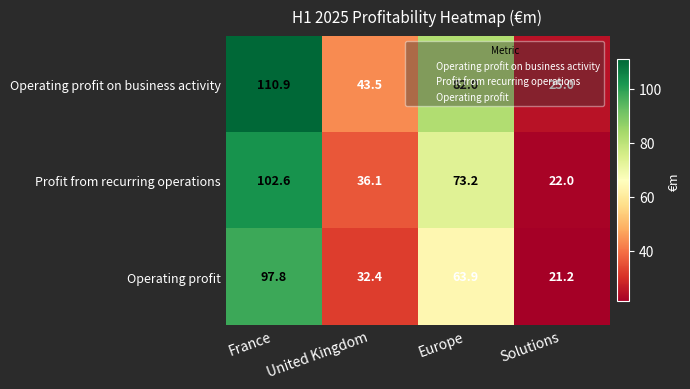

What value does the Profit from recurring operations series have at Europe?

73.2